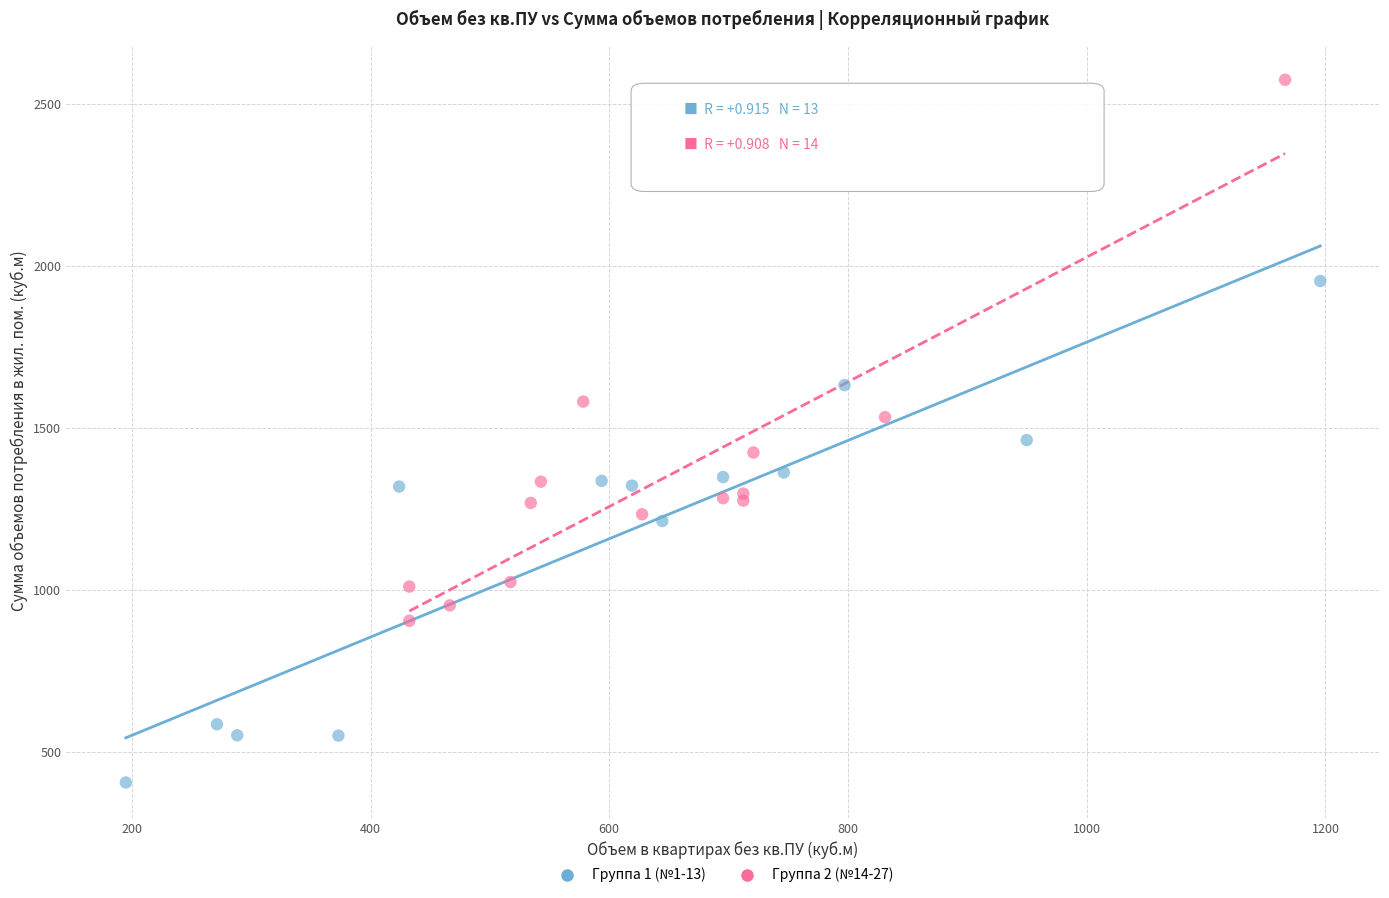

Which series contains the lowest Y value?

Группа 1 (№1-13)